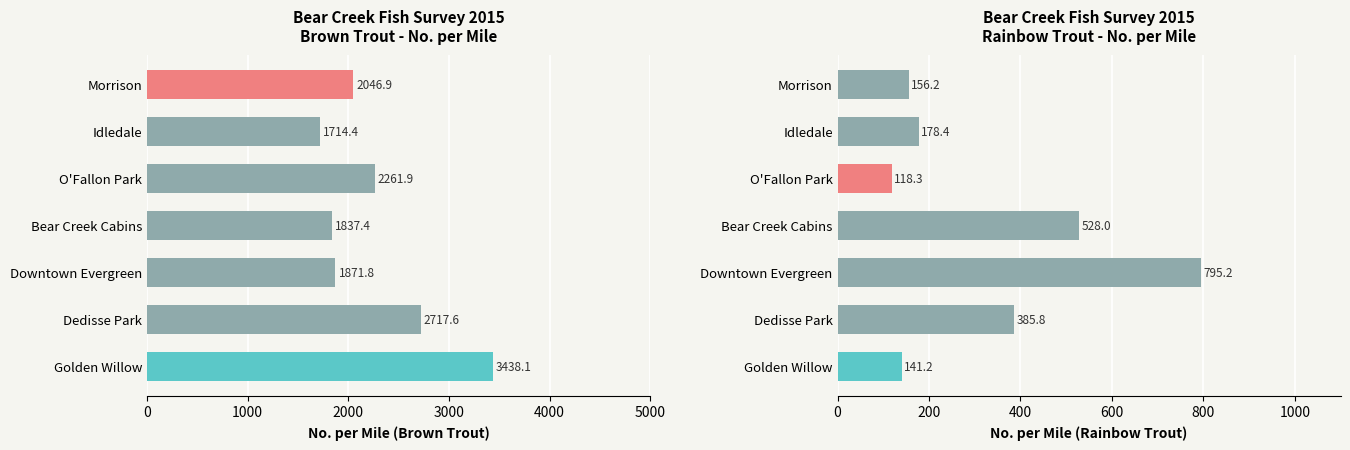

How many data points does each series have?

7